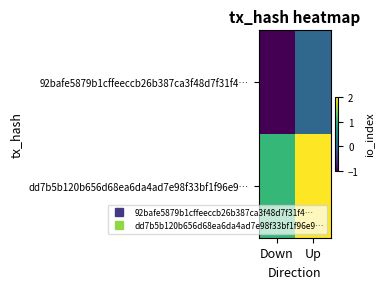

Rank the series at Up from lowest to highest value.

92bafe5879b1cffeeccb26b387ca3f48d7f31f4…, dd7b5b120b656d68ea6da4ad7e98f33bf1f96e9…